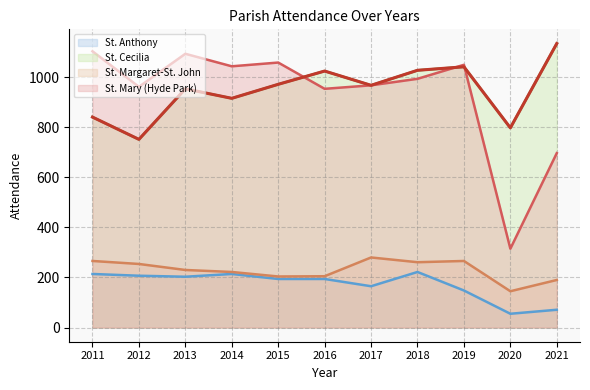

Where is St. Cecilia nearest to the value 943?

2013